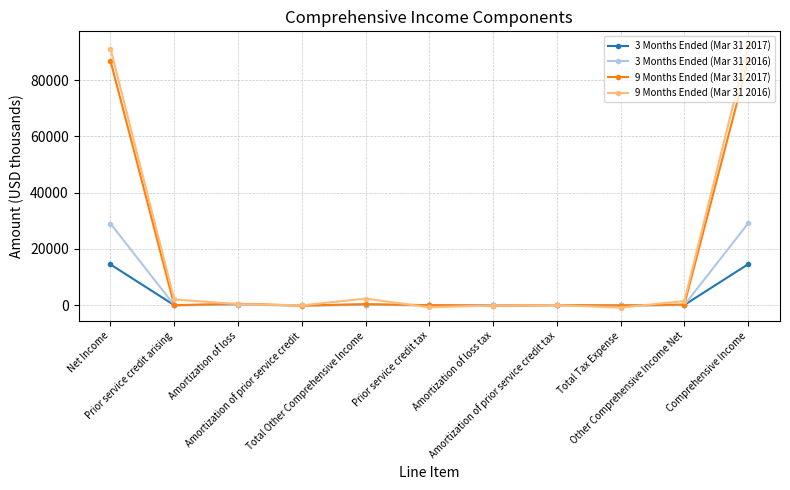

Read the 3 Months Ended (Mar 31 2016) value at Amortization of loss.

124